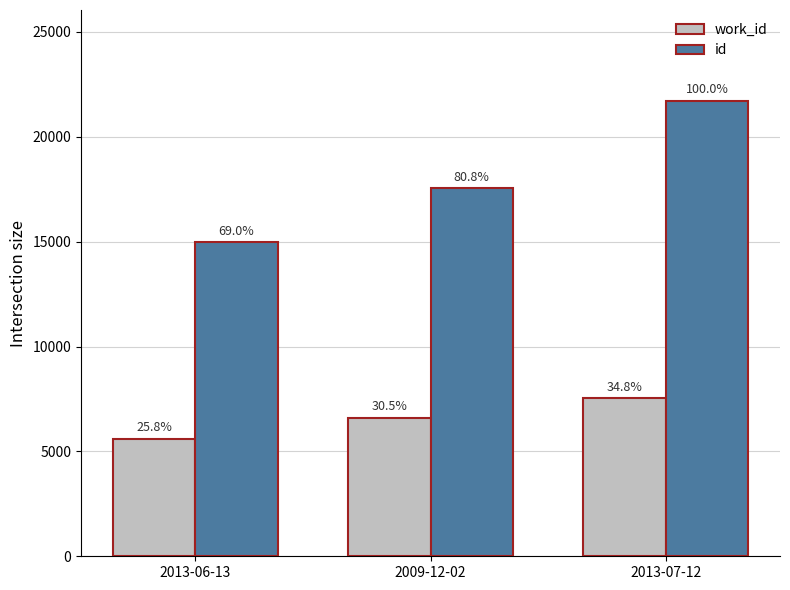

What is the difference between the maximum and minimum values in the work_id series?

1938